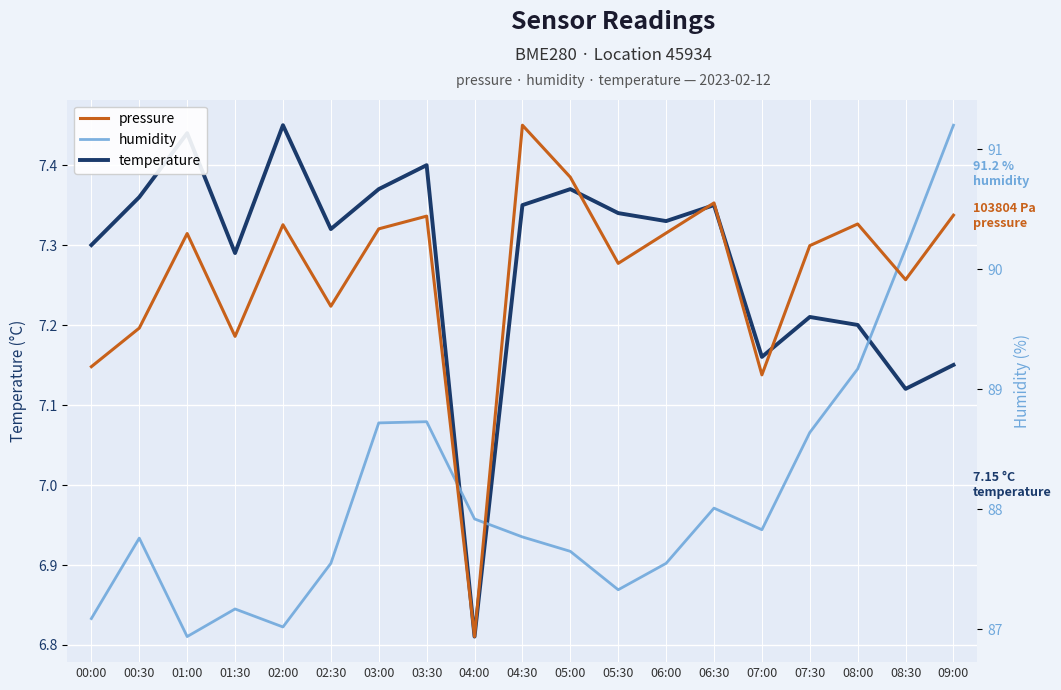

True or false: humidity has a value of 86.9 at 01:00.

True